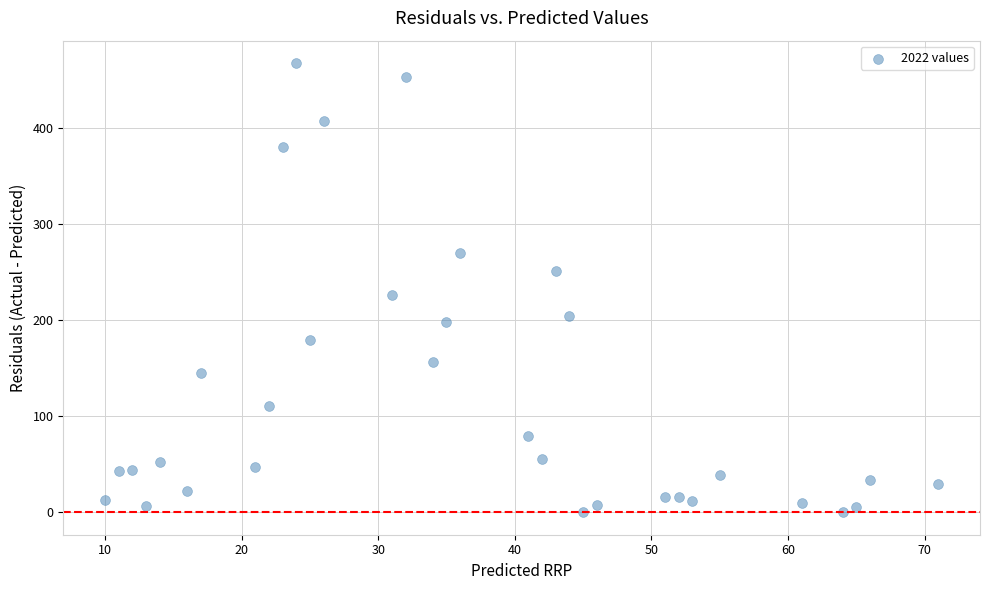

What Y value in the scatter plot is closest to 233?

226